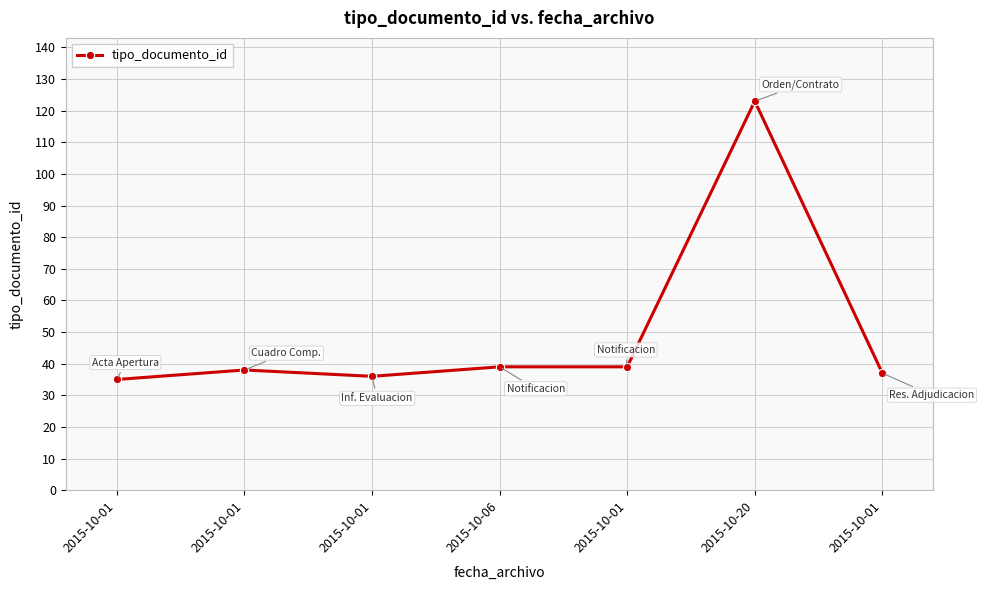

How many series are shown in this chart?

1